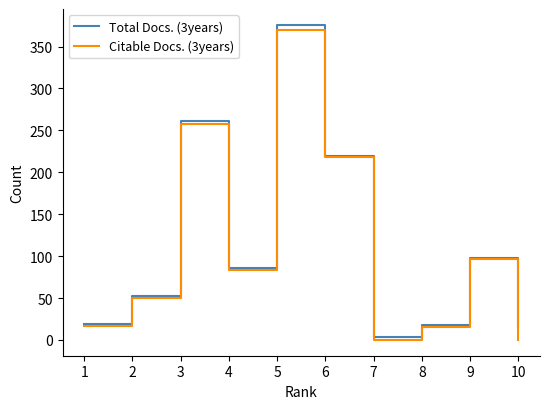

What are all the series names shown in the legend?

Total Docs. (3years), Citable Docs. (3years)